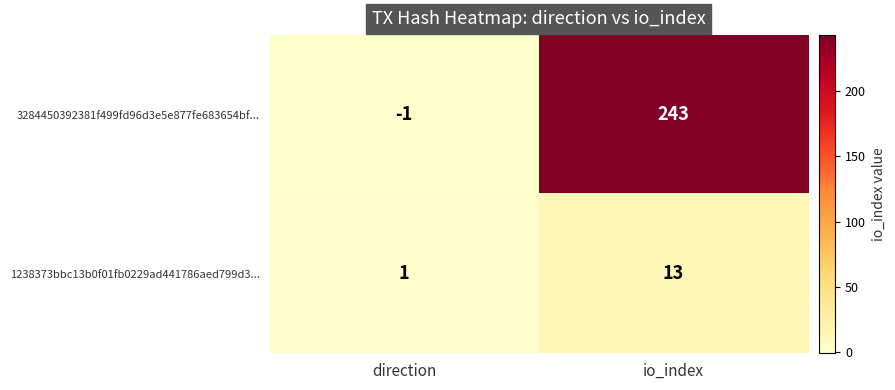

Count the number of categories in the chart.

2